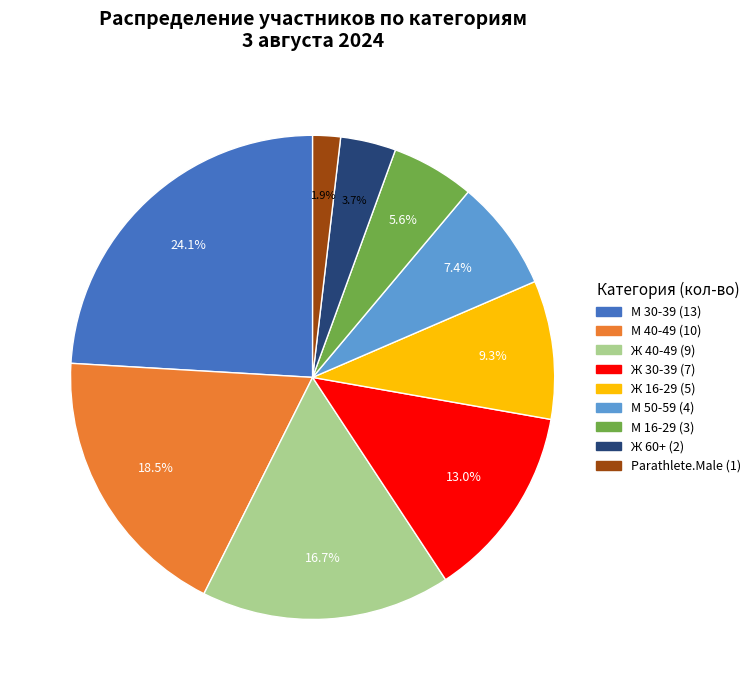

How many segments does this pie chart have?

9